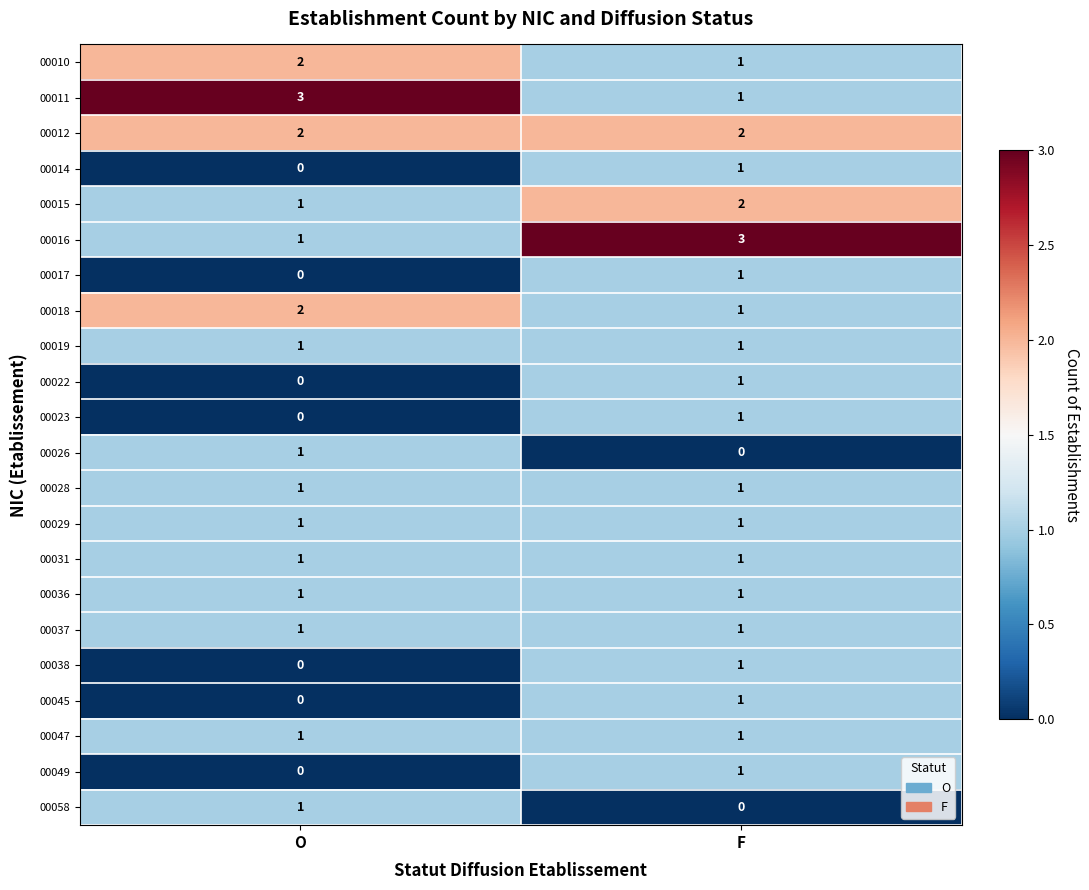

The value of 00017 at O is 0. True or false?

True